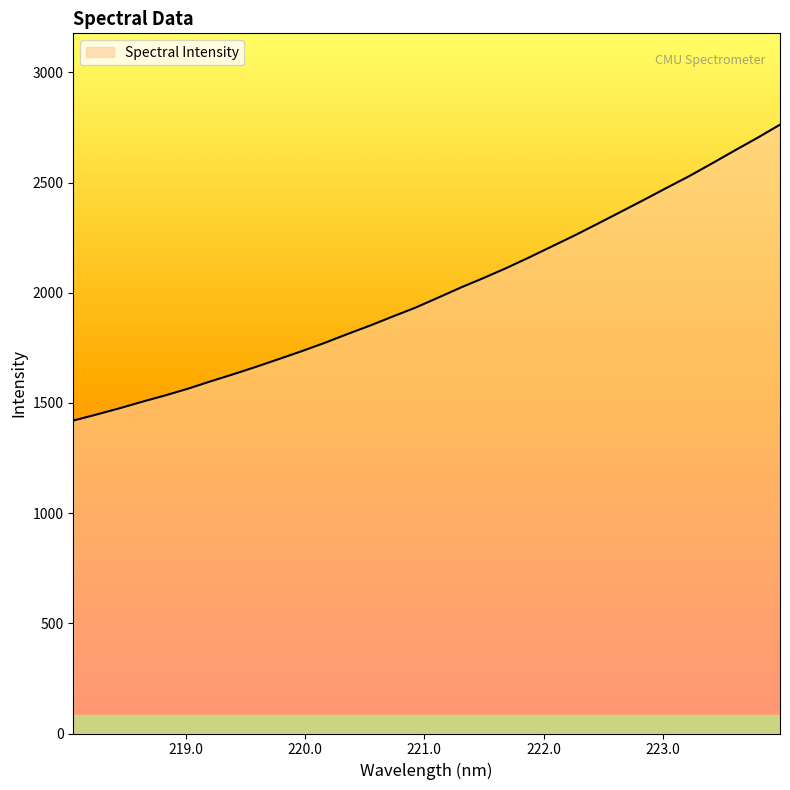

What is the smallest value displayed?

1419.9